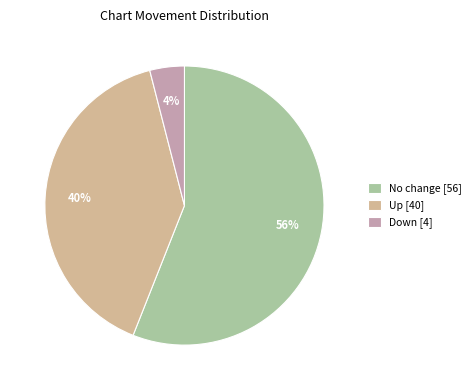

How many segments does this pie chart have?

3